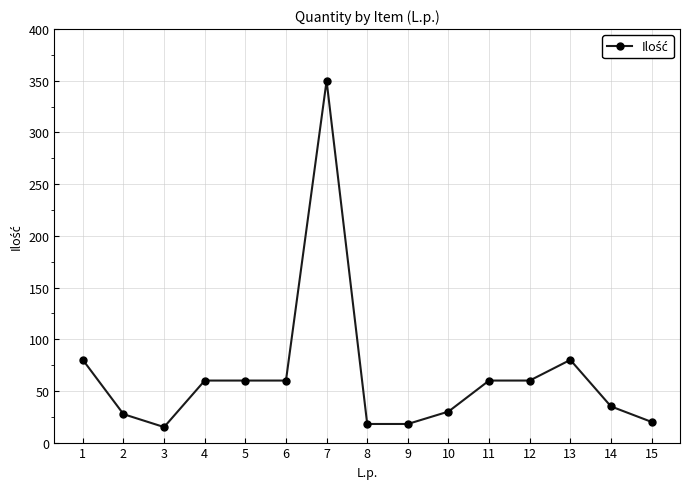

Which label corresponds to the largest value in the chart?

7